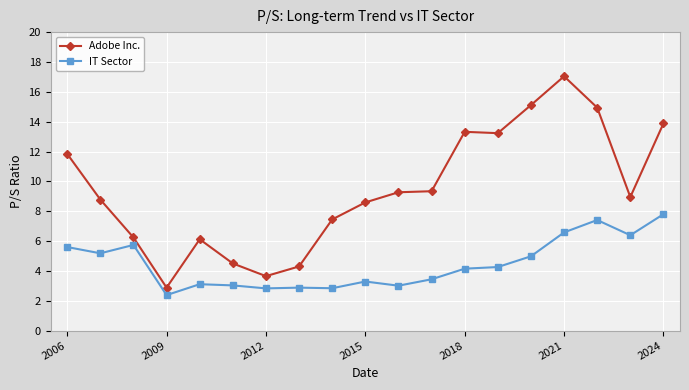

In IT Sector, how many points are higher than both neighbors (excluding endpoints)?

5